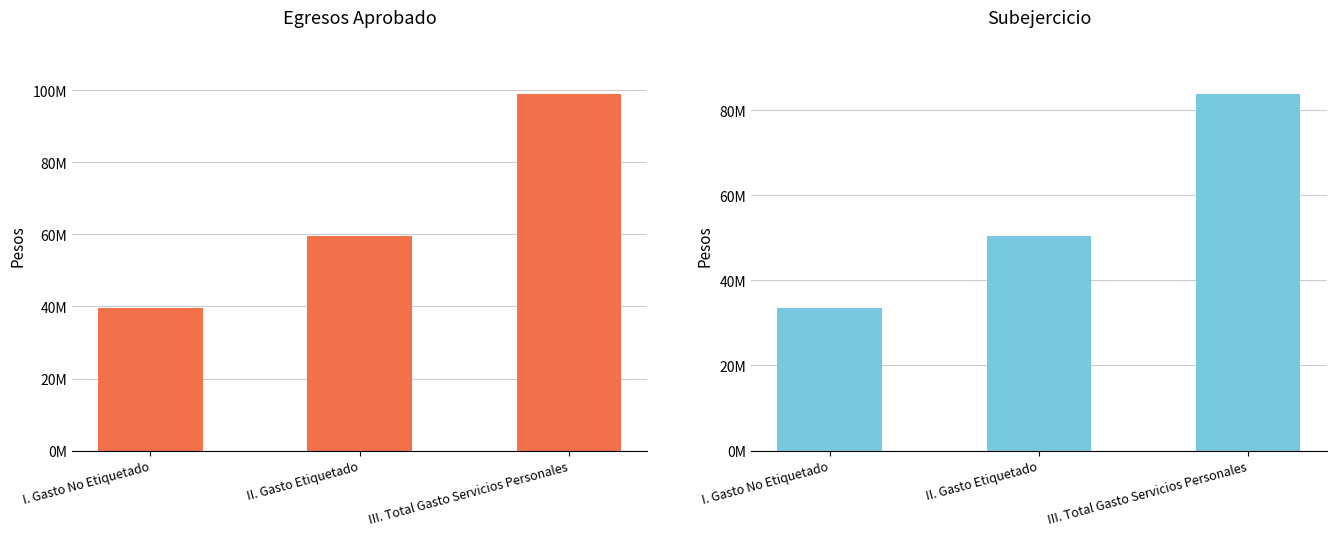

Which label corresponds to the largest value in the chart?

III. Total Gasto Servicios Personales